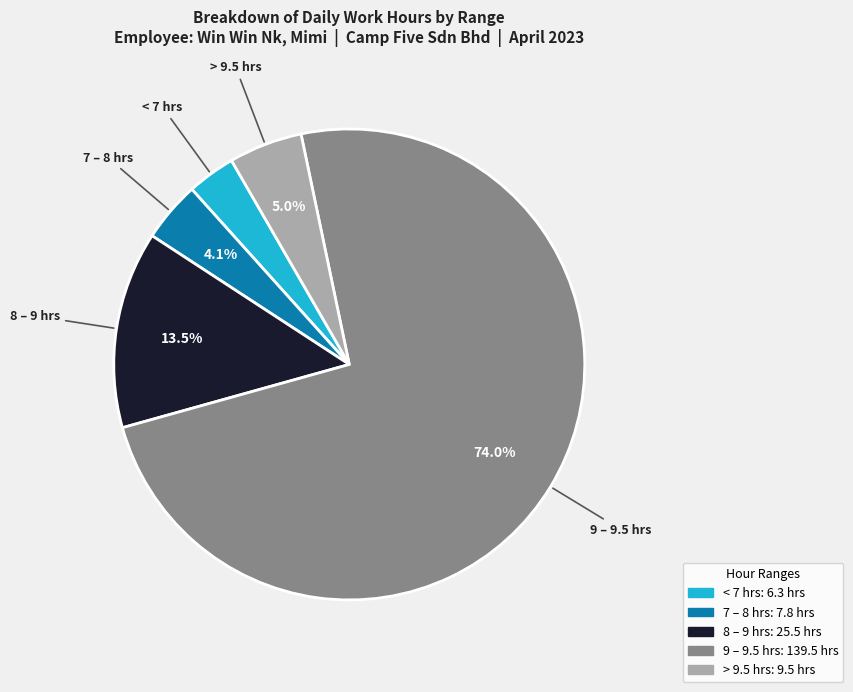

Does any single category account for the majority?

Yes